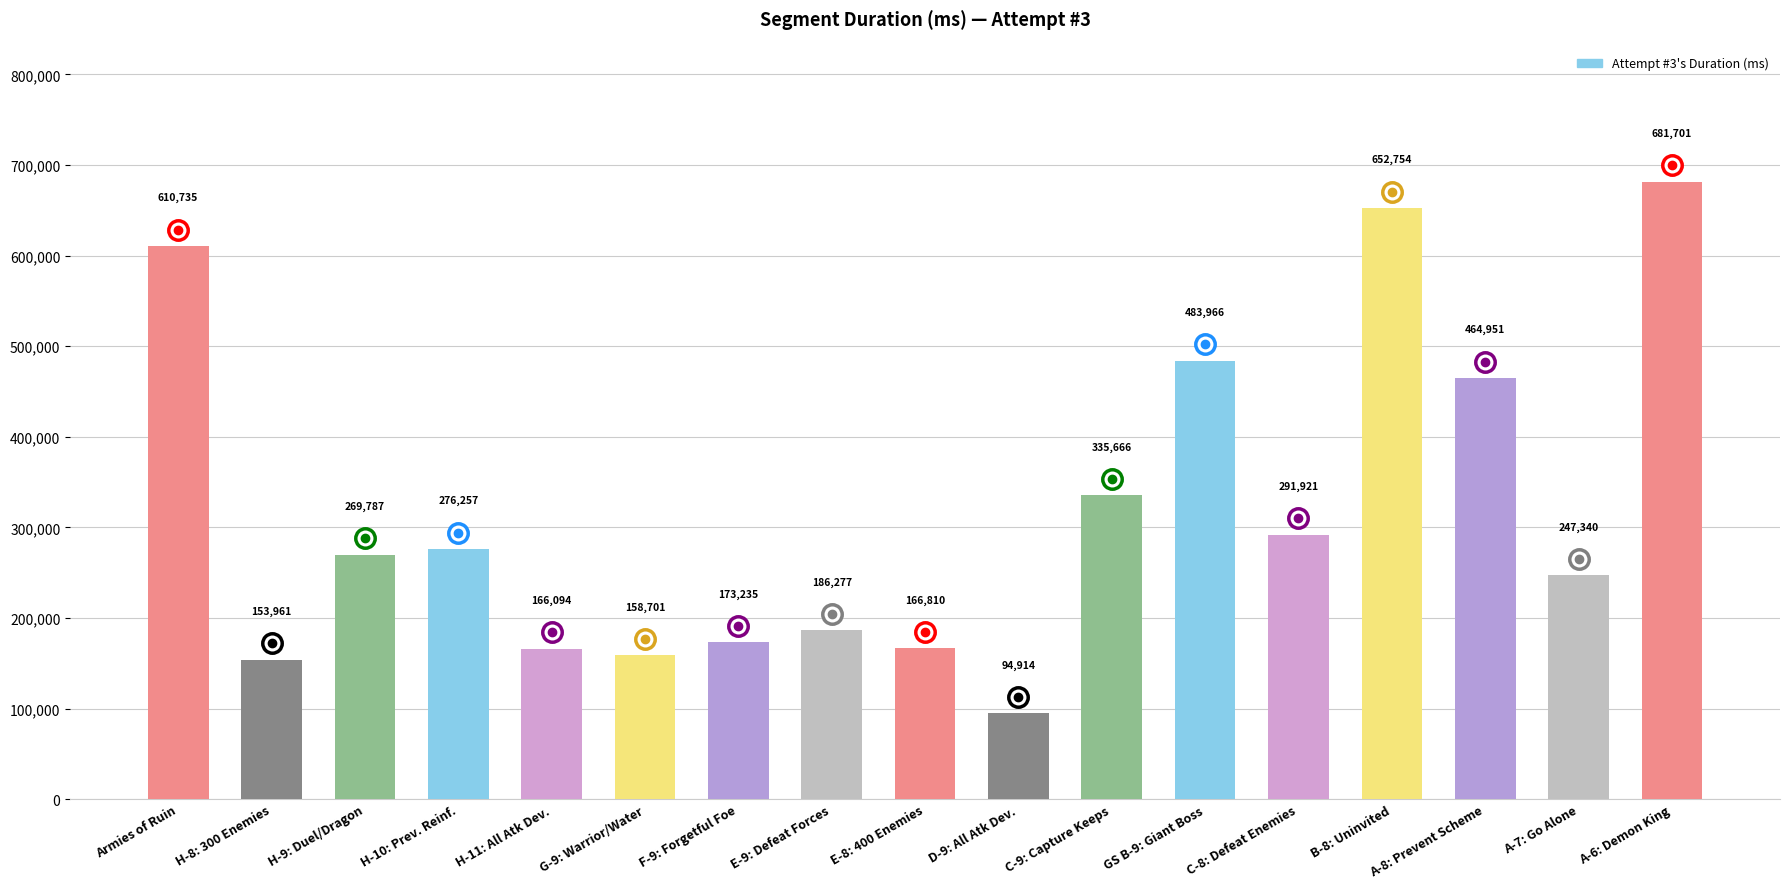

Rank the categories by value from highest to lowest.

A-6: Demon King, B-8: Uninvited, Armies of Ruin, GS B-9: Giant Boss, A-8: Prevent Scheme, C-9: Capture Keeps, C-8: Defeat Enemies, H-10: Prev. Reinf., H-9: Duel/Dragon, A-7: Go Alone, E-9: Defeat Forces, F-9: Forgetful Foe, E-8: 400 Enemies, H-11: All Atk Dev., G-9: Warrior/Water, H-8: 300 Enemies, D-9: All Atk Dev.